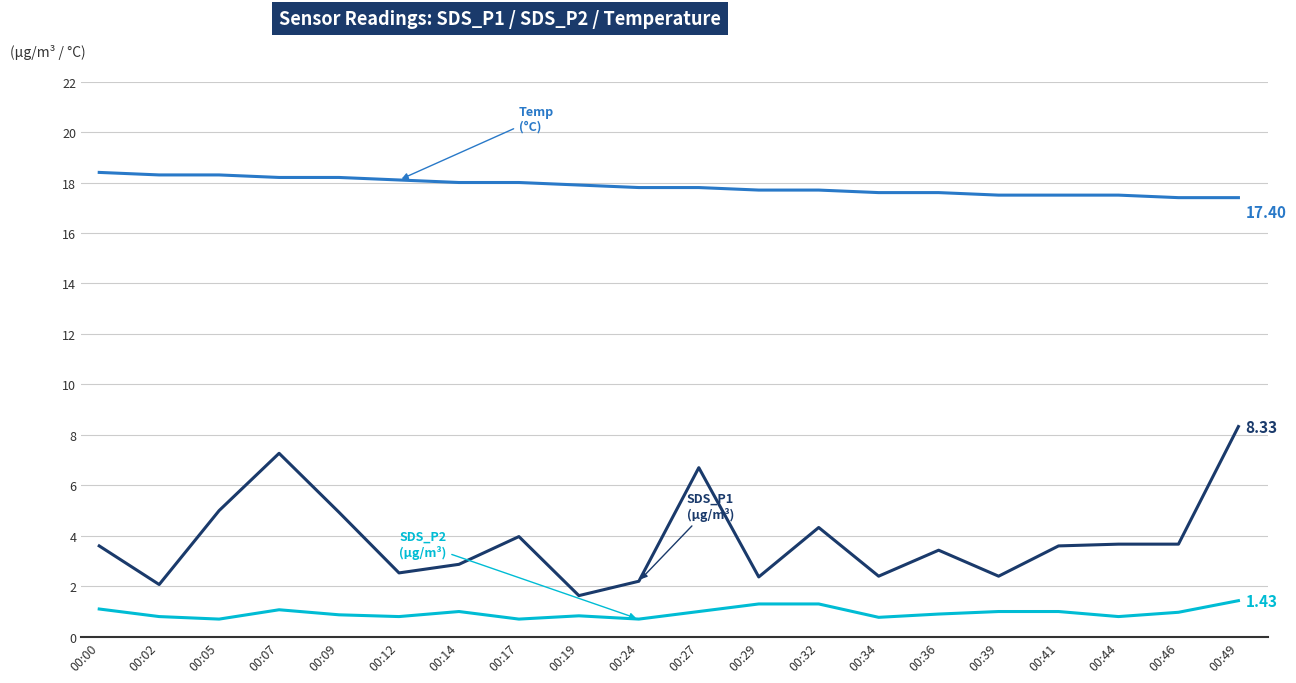

What is the total value across all series at 00:24?

20.7